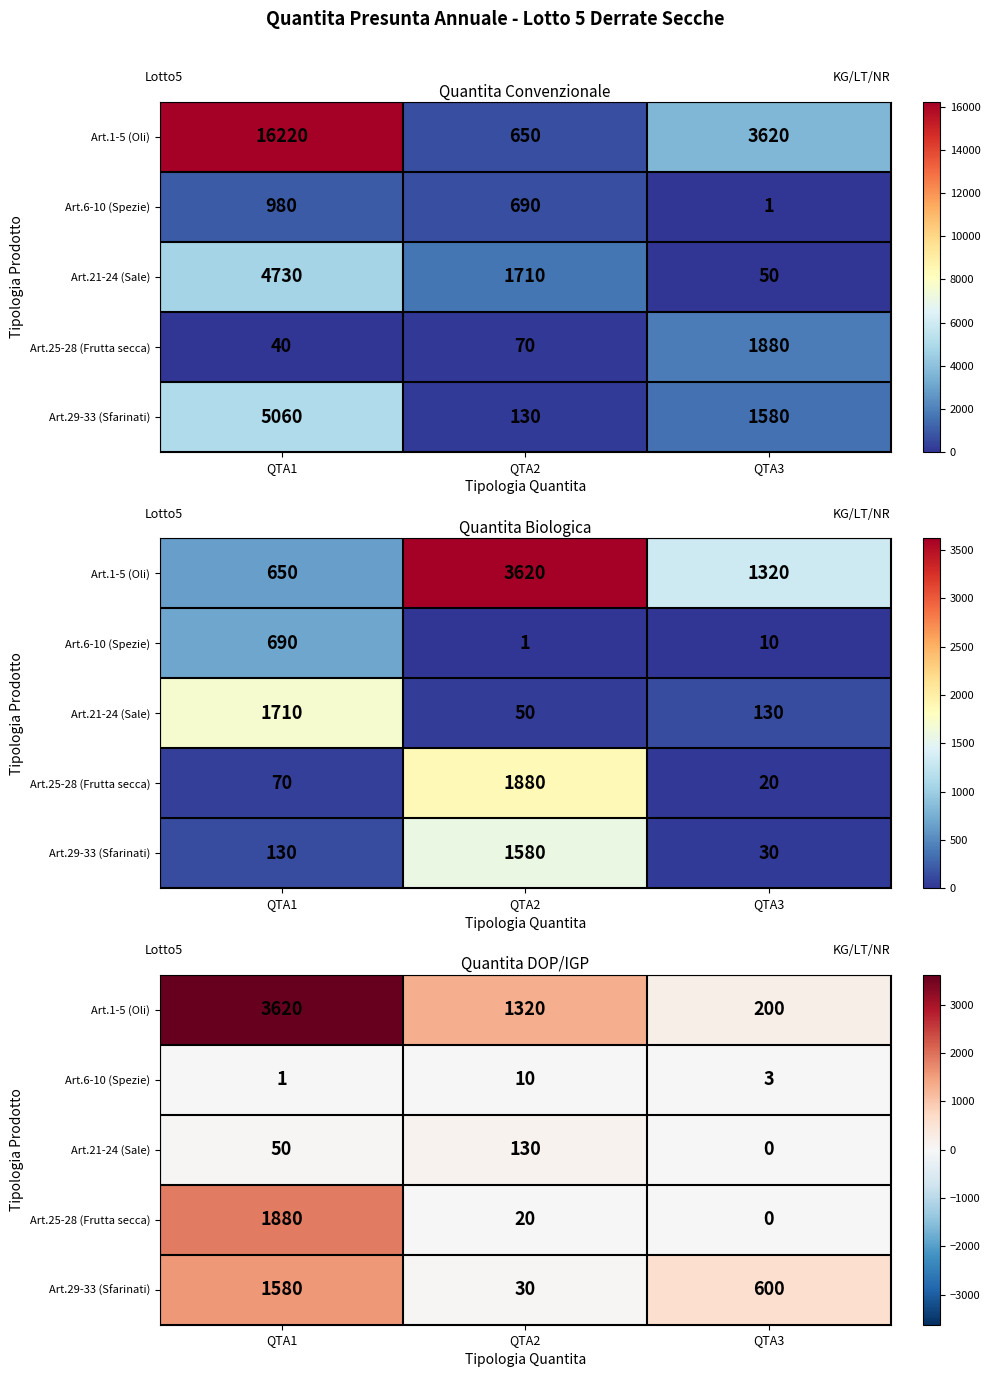

Rank the series by their maximum value, from lowest to highest.

Art.6-10 (Spezie), Art.21-24 (Sale), Art.29-33 (Sfarinati), Art.25-28 (Frutta secca), Art.1-5 (Oli)